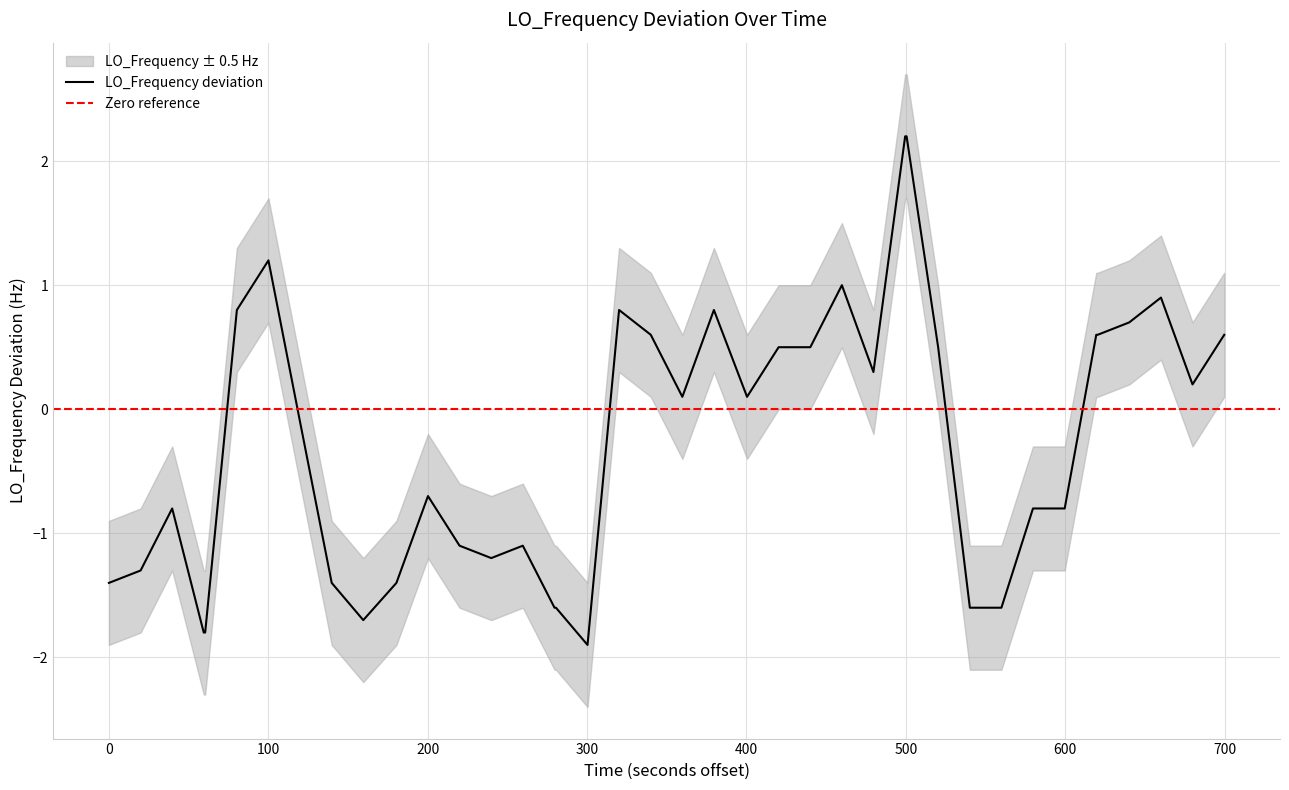

What is the minimum value for LO_Frequency deviation?

-1.9